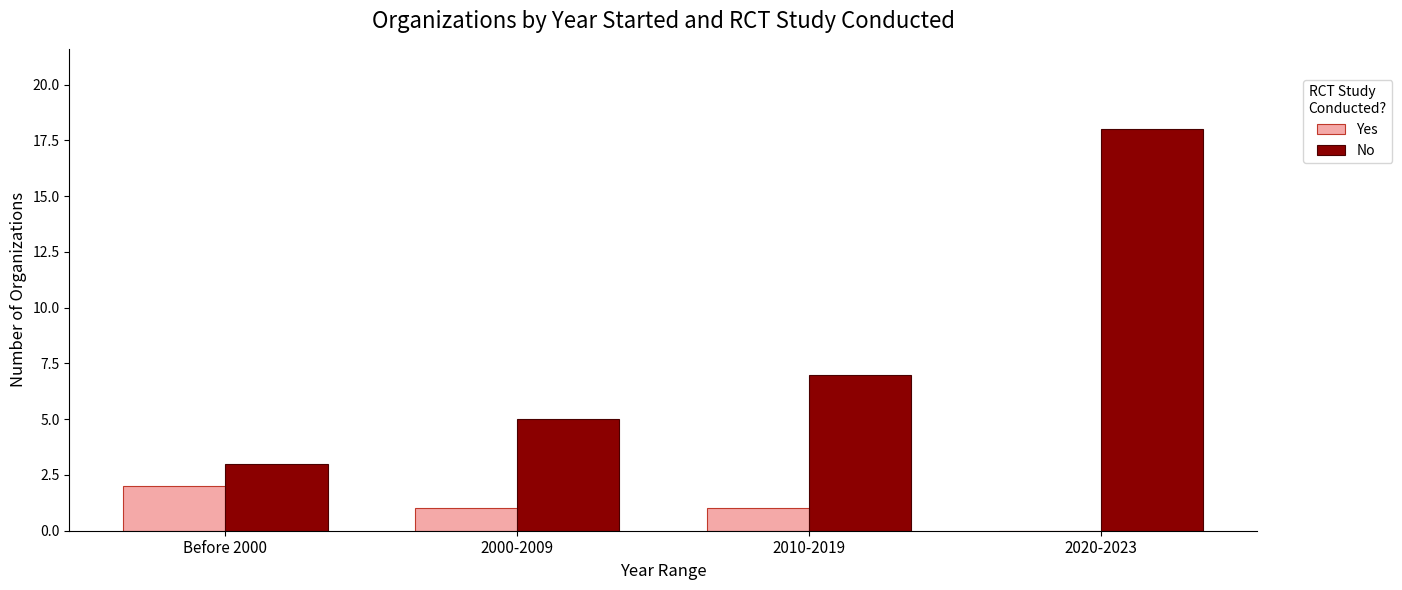

Reading left to right, what are all the values shown in this chart?

Yes: Before 2000=2	2000-2009=1	2010-2019=1	2020-2023=0
No: Before 2000=3	2000-2009=5	2010-2019=7	2020-2023=18